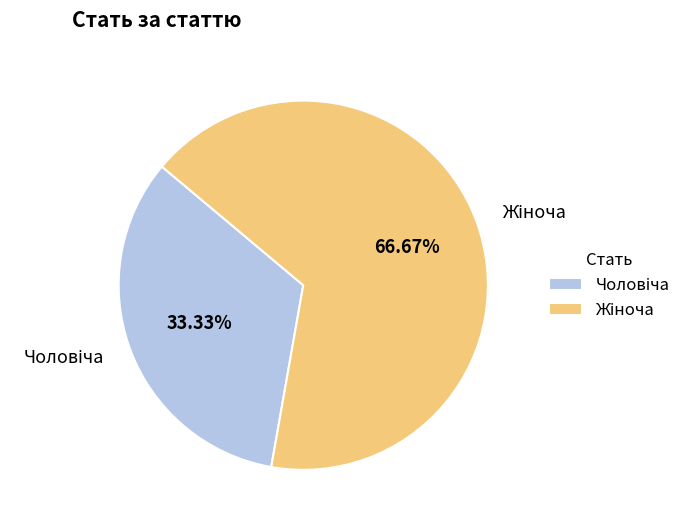

To the nearest percent, what is the difference between the largest and smallest slice percentages?

33%